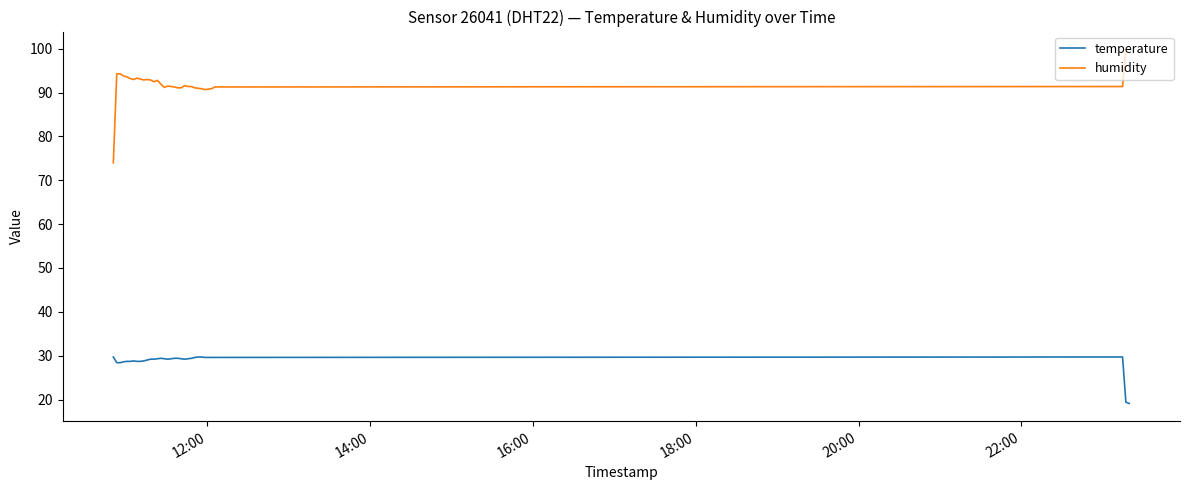

What is the average value of the humidity series?

92.0